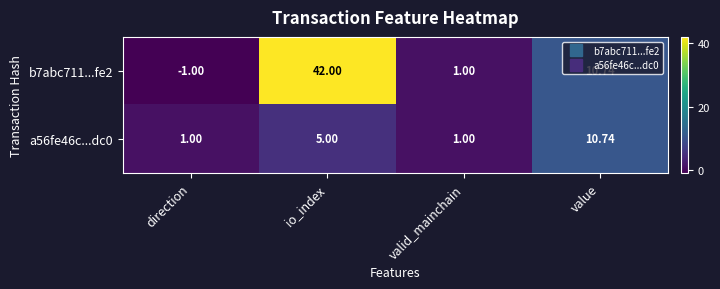

How many data points in b7abc711...fe2 are above 10?

2